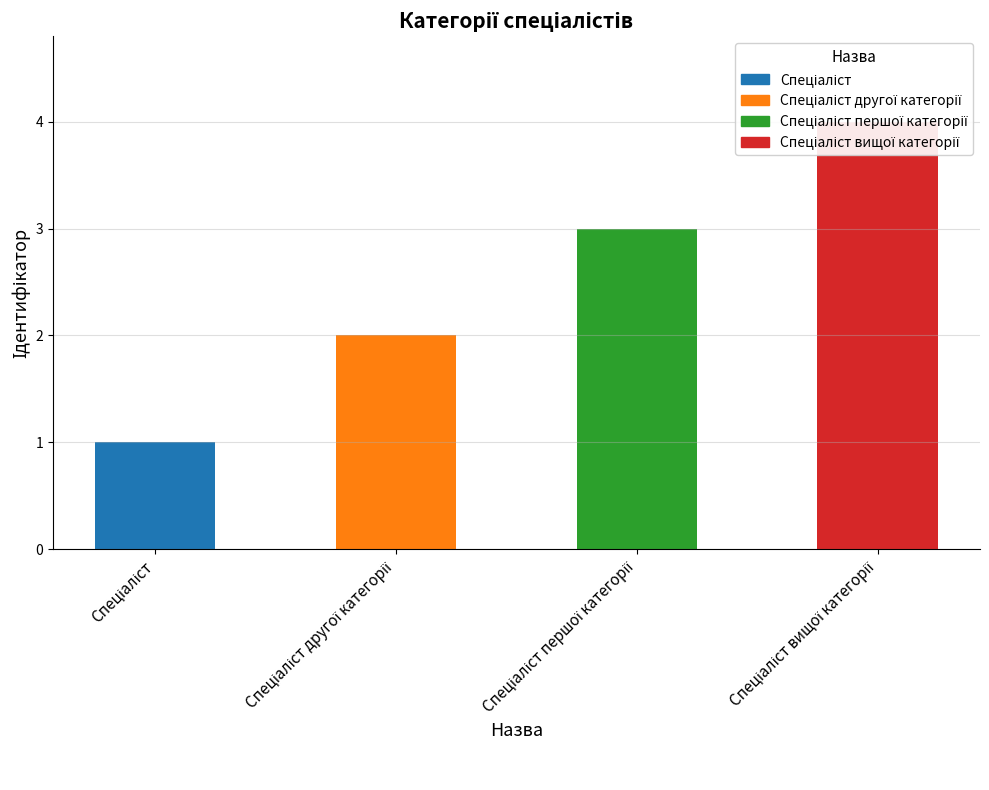

What position from the right is Спеціаліст?

4